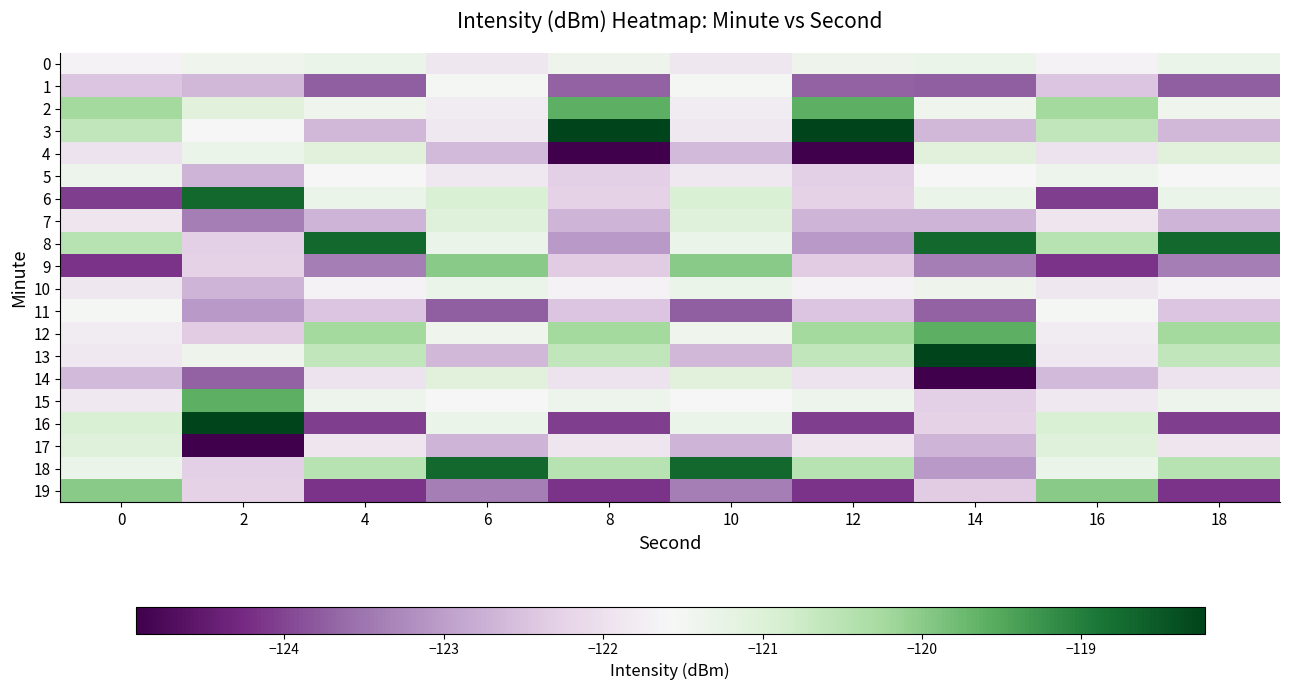

How many distinct data groups are displayed?

20